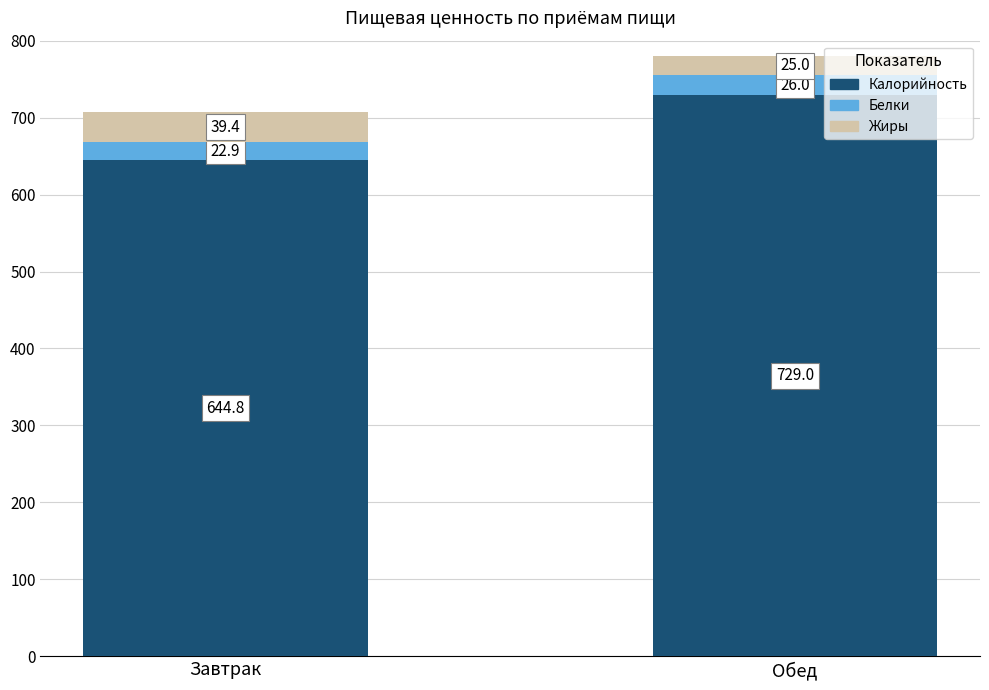

At which label is Калорийность closest to 686?

Завтрак